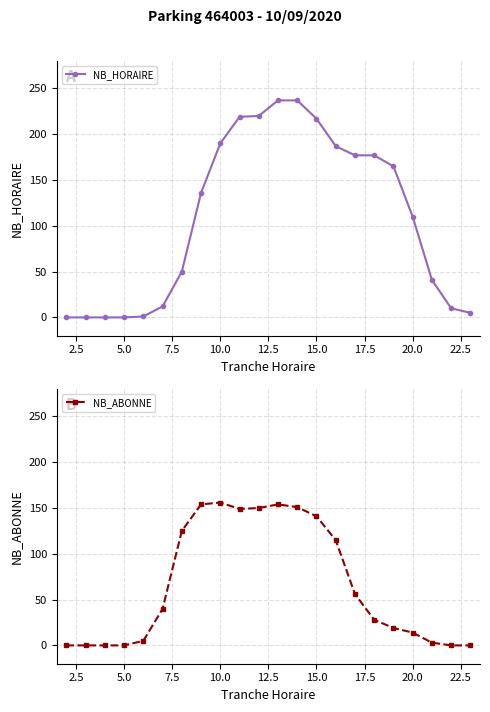

What value does the NB_HORAIRE series have at 15.0, to the nearest 50?

200